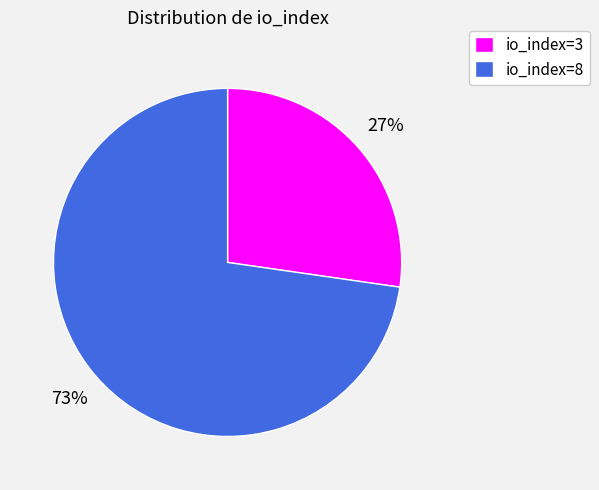

Count the number of slices in the pie.

2